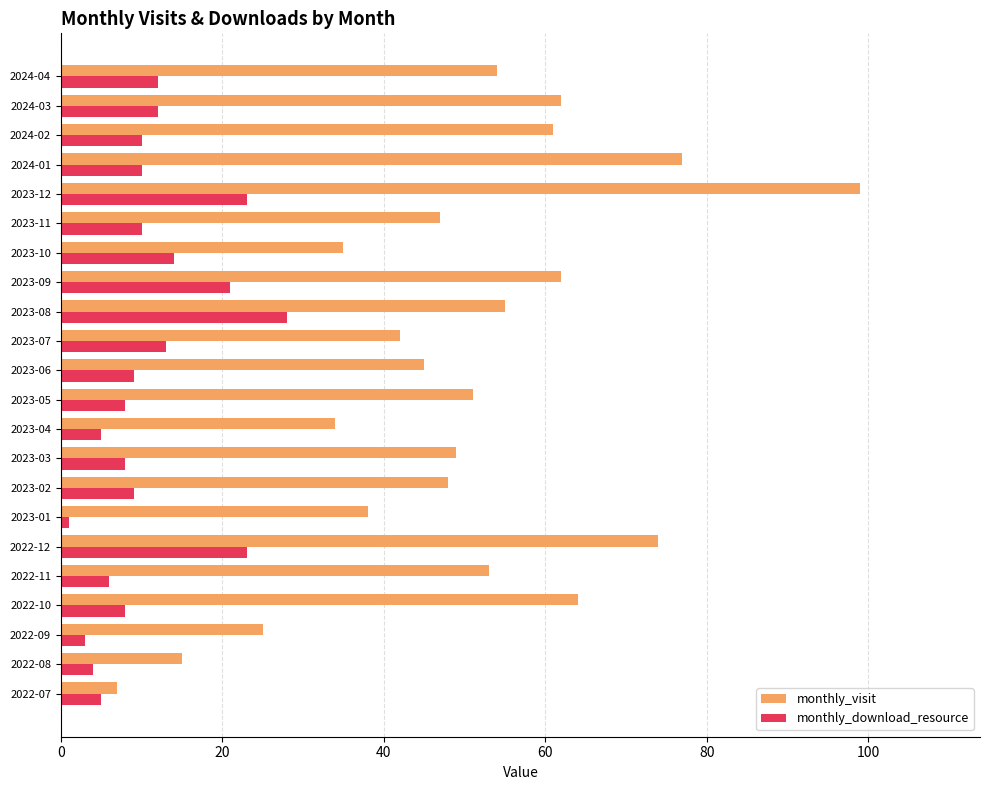

What value does the monthly_download_resource series have at 2024-03?

12